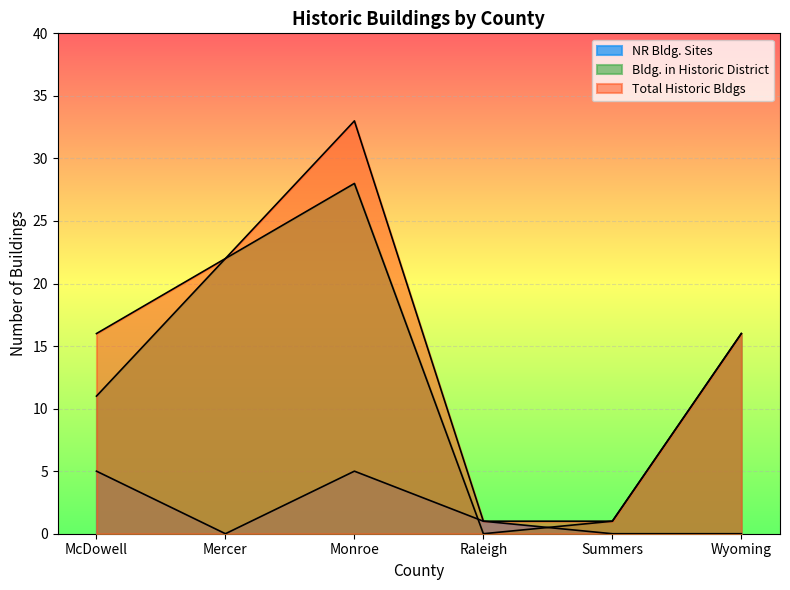

True or false: Total Historic Bldgs has more than 2 points higher than both neighbors.

False